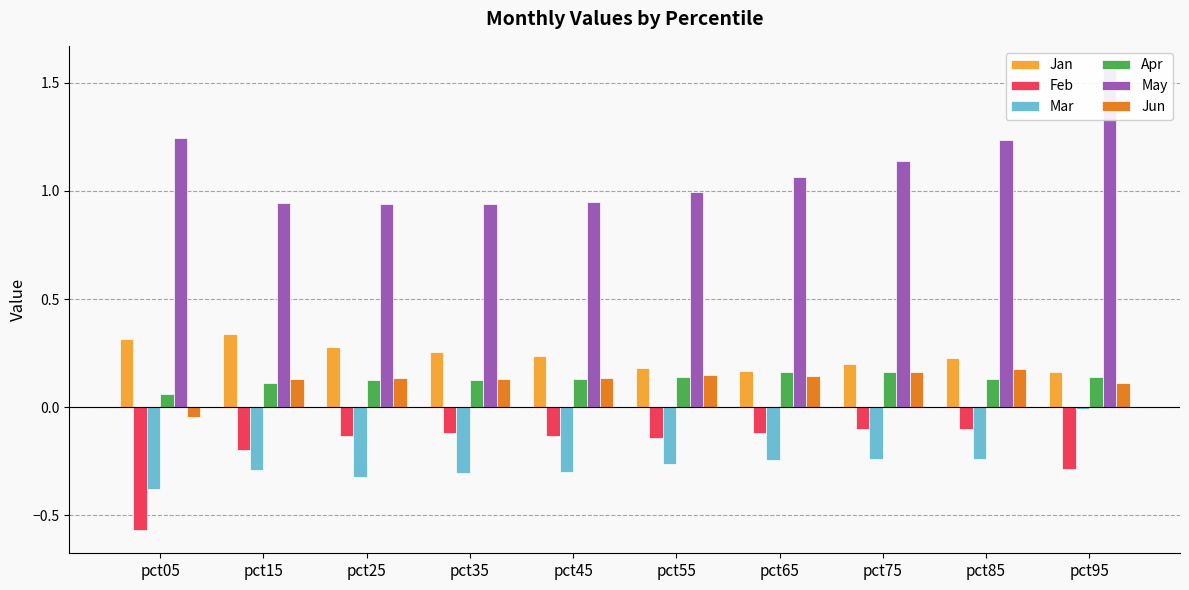

List the labels in order of Jun value, smallest first.

pct05, pct95, pct35, pct15, pct25, pct45, pct65, pct55, pct75, pct85